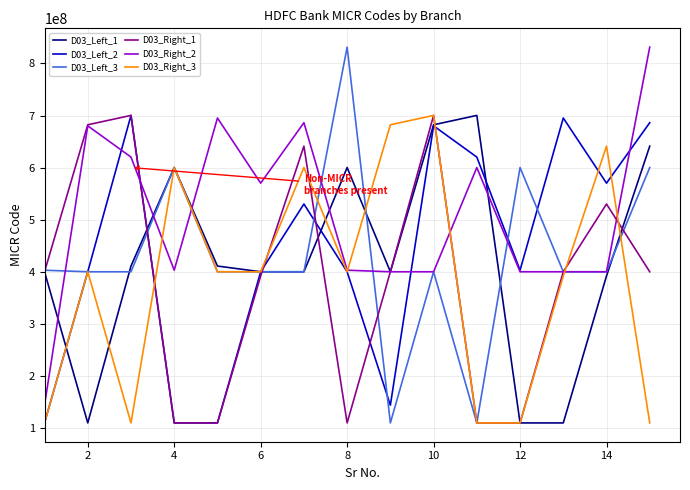

What is the maximum value for D03_Right_1?

700240008